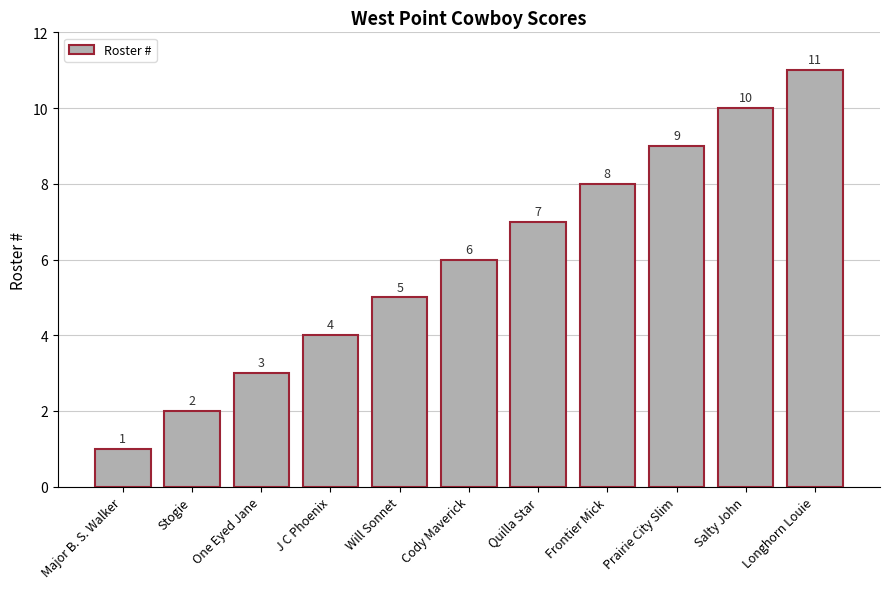

Rank the categories by value from highest to lowest.

Longhorn Louie, Salty John, Prairie City Slim, Frontier Mick, Quilla Star, Cody Maverick, Will Sonnet, J C Phoenix, One Eyed Jane, Stogie, Major B. S. Walker